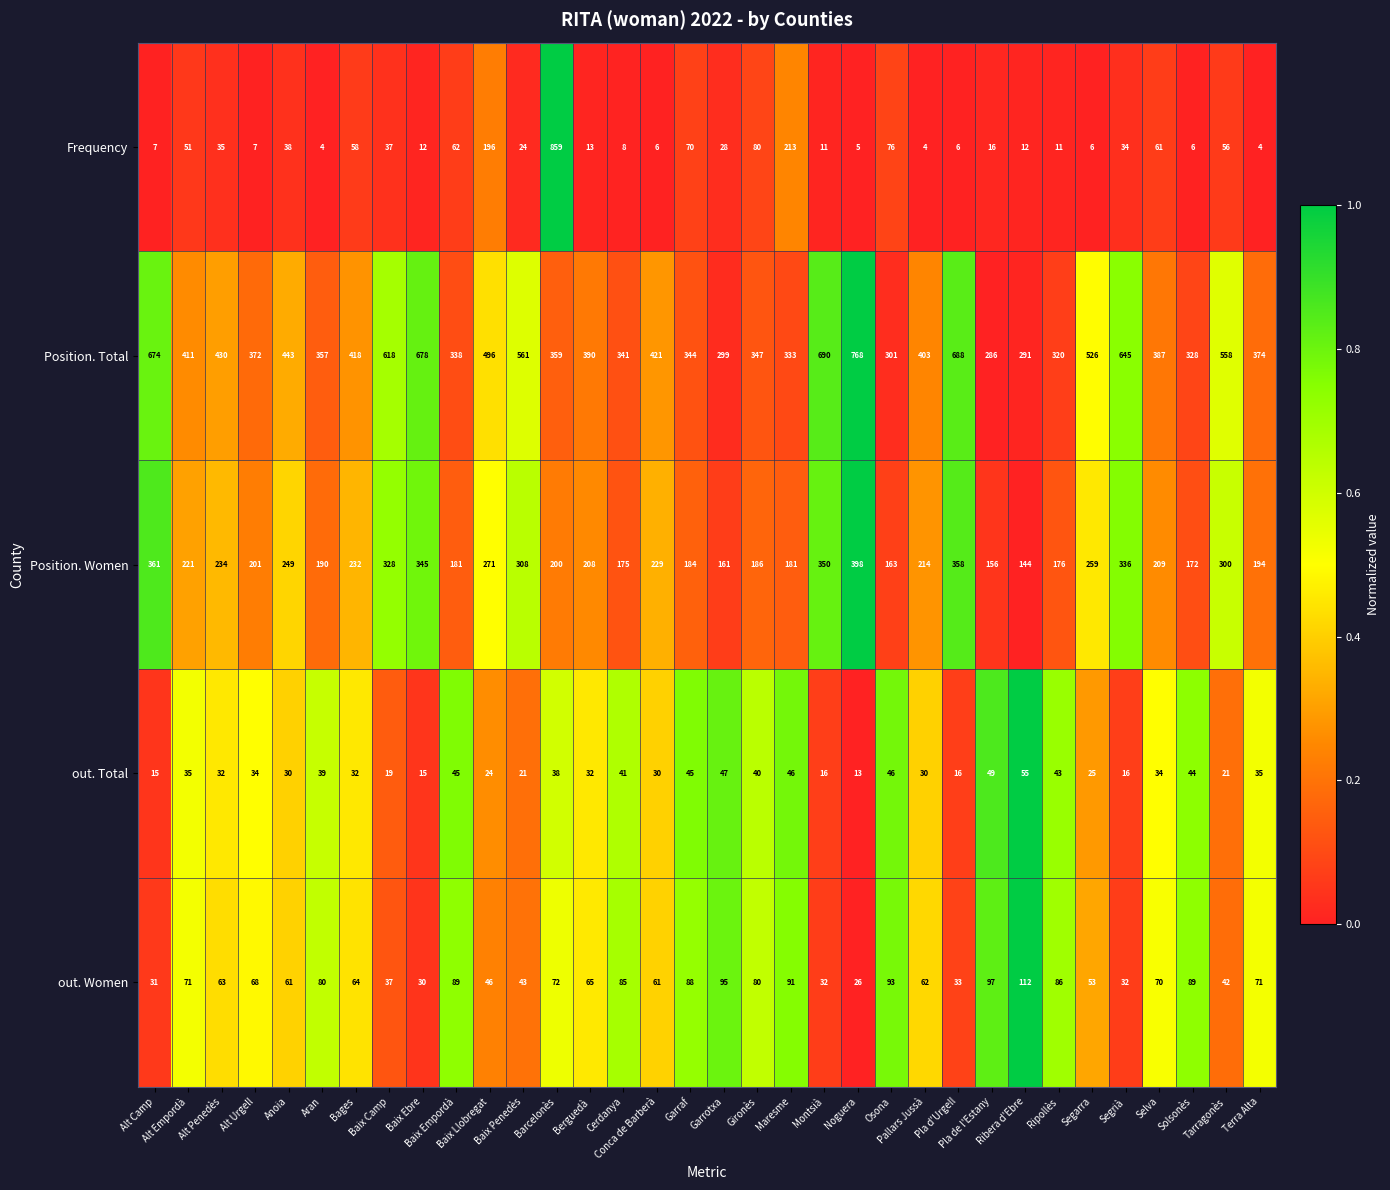

What is the average value of the out. Women series?

65